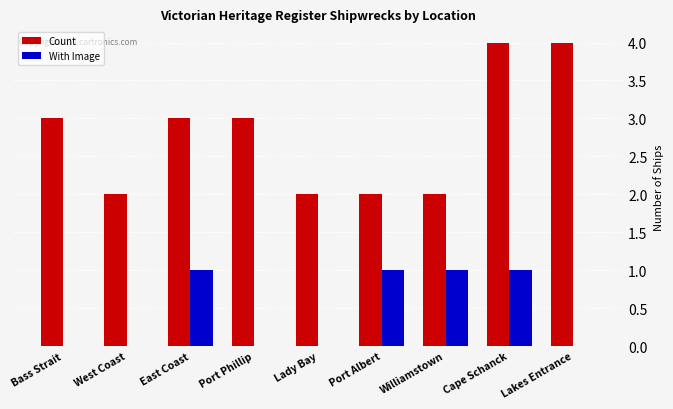

What is the greatest value displayed?

4